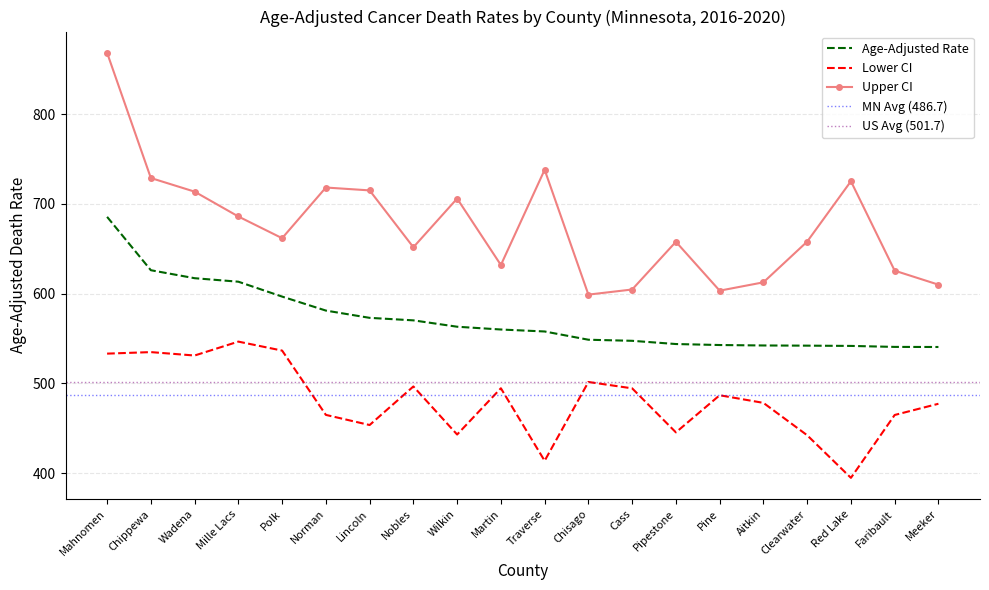

At which label is Upper CI closest to 733?

Chippewa